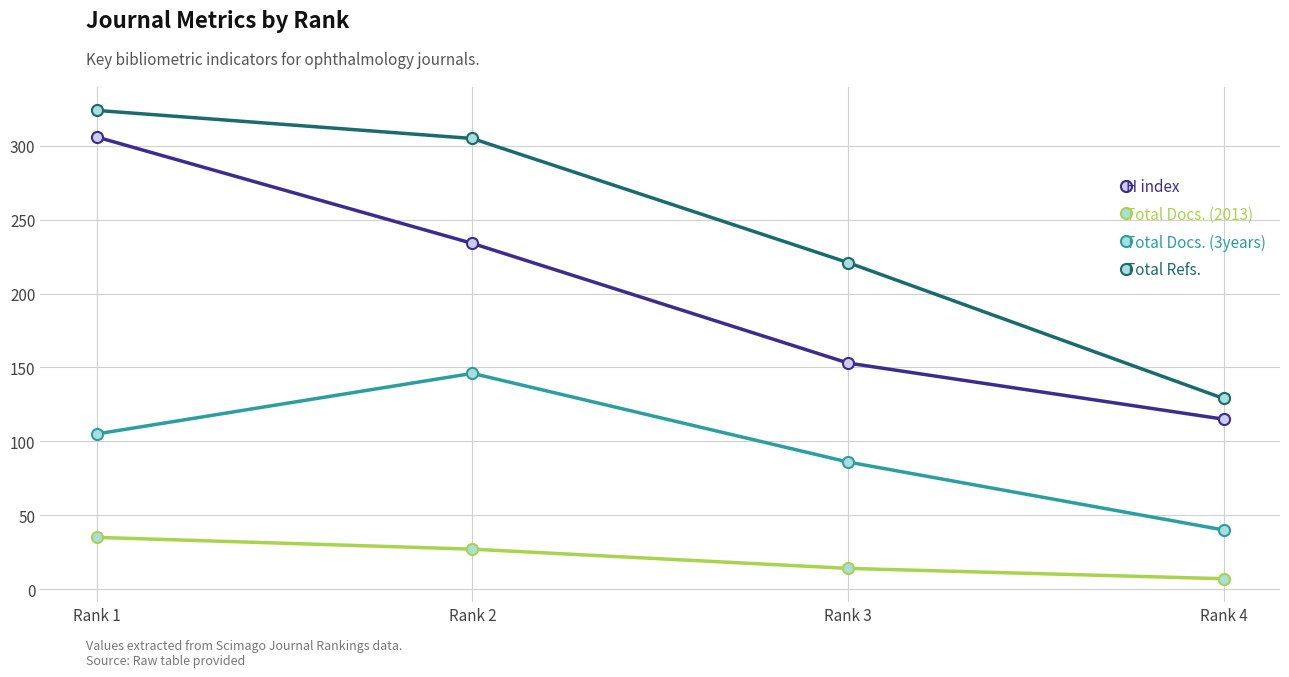

Reading left to right, extract all data points from this chart.

H index: Rank 1=306	Rank 2=234	Rank 3=153	Rank 4=115
Total Docs. (2013): Rank 1=35	Rank 2=27	Rank 3=14	Rank 4=7
Total Docs. (3years): Rank 1=105	Rank 2=146	Rank 3=86	Rank 4=40
Total Refs.: Rank 1=324	Rank 2=305	Rank 3=221	Rank 4=129